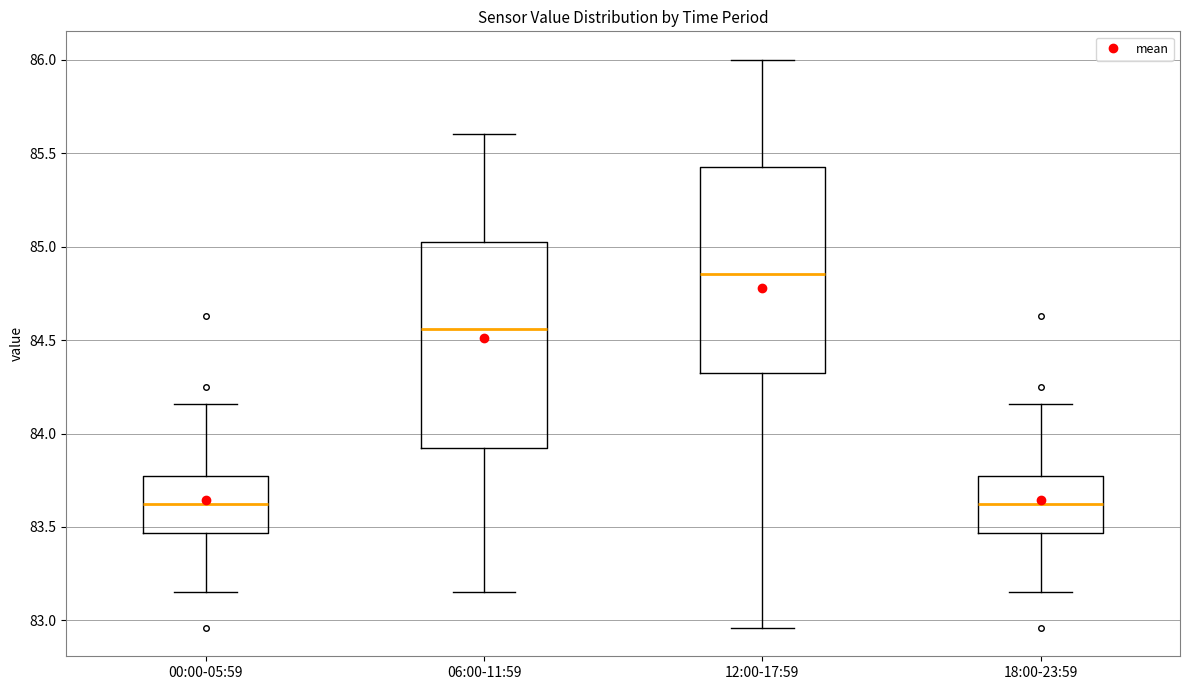

Reading left to right, read every box against the y-axis: the position of its median line, the range the box covers, and the ends of its whiskers. The values are not printed on the chart, so give them approximately, as read against the axis.

00:00-05:59: median 83.65, box 83.45 to 83.75, whiskers 83.15 to 84.15
06:00-11:59: median 84.55, box 83.90 to 85.05, whiskers 83.15 to 85.60
12:00-17:59: median 84.85, box 84.35 to 85.45, whiskers 82.95 to 86.00
18:00-23:59: median 83.65, box 83.45 to 83.75, whiskers 83.15 to 84.15